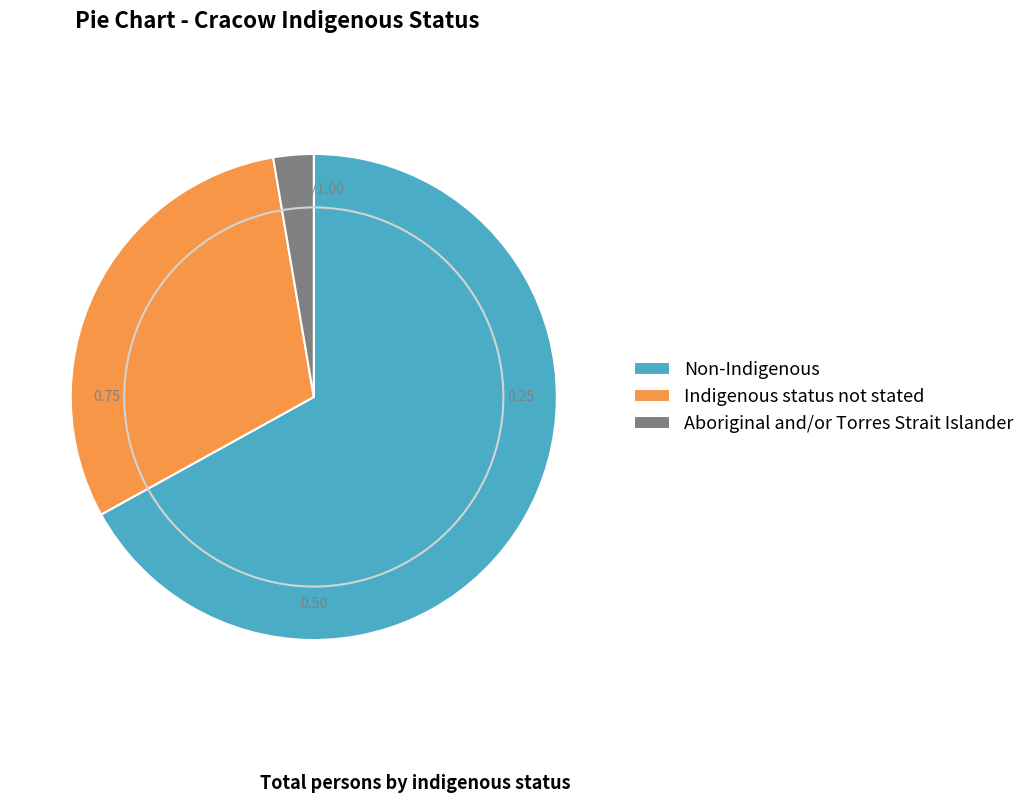

Which category accounts for the majority?

Non-Indigenous